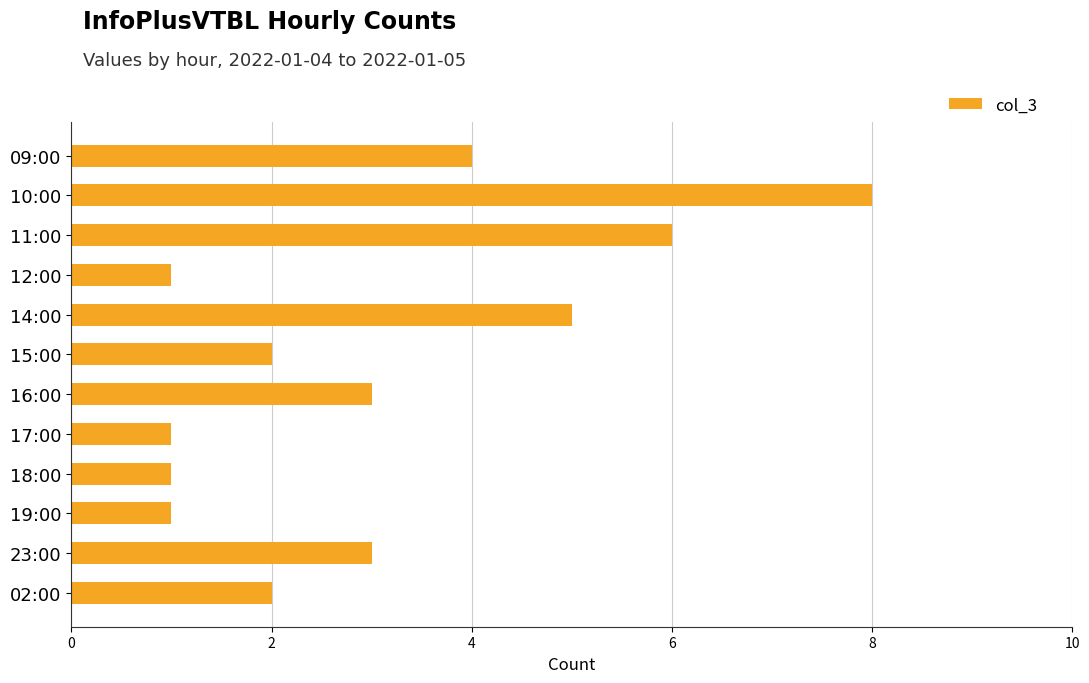

True or false: the data shows 3 at 15:00.

False